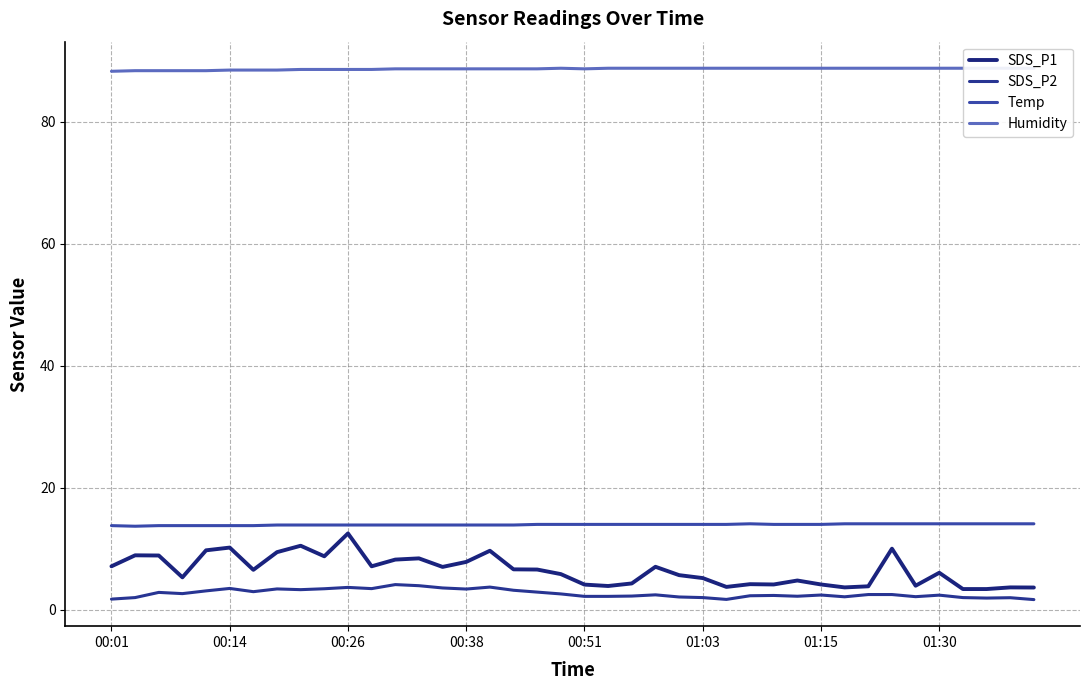

True or false: Temp has a value of 13.8 at 00:26.

True